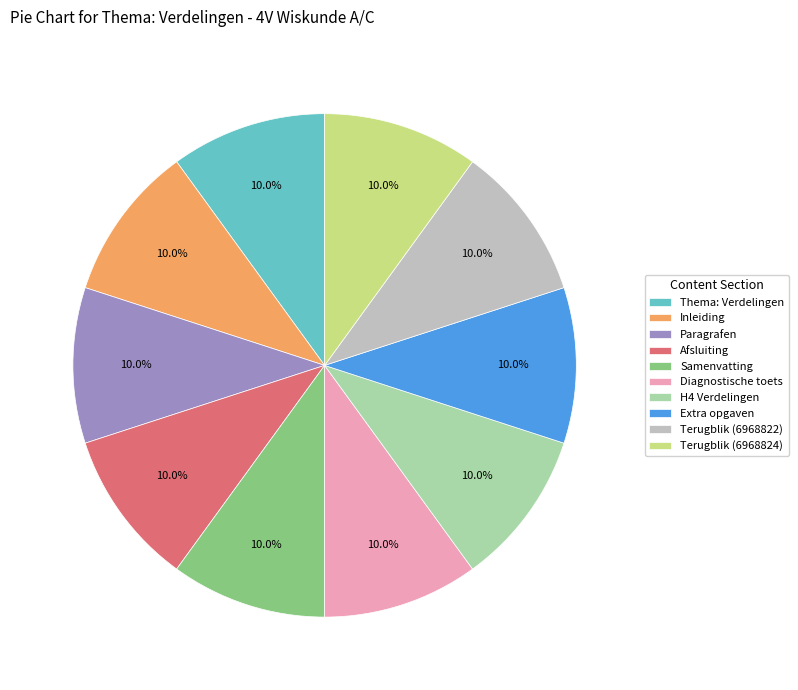

Combined, do Inleiding and Extra opgaven account for over 50%?

No